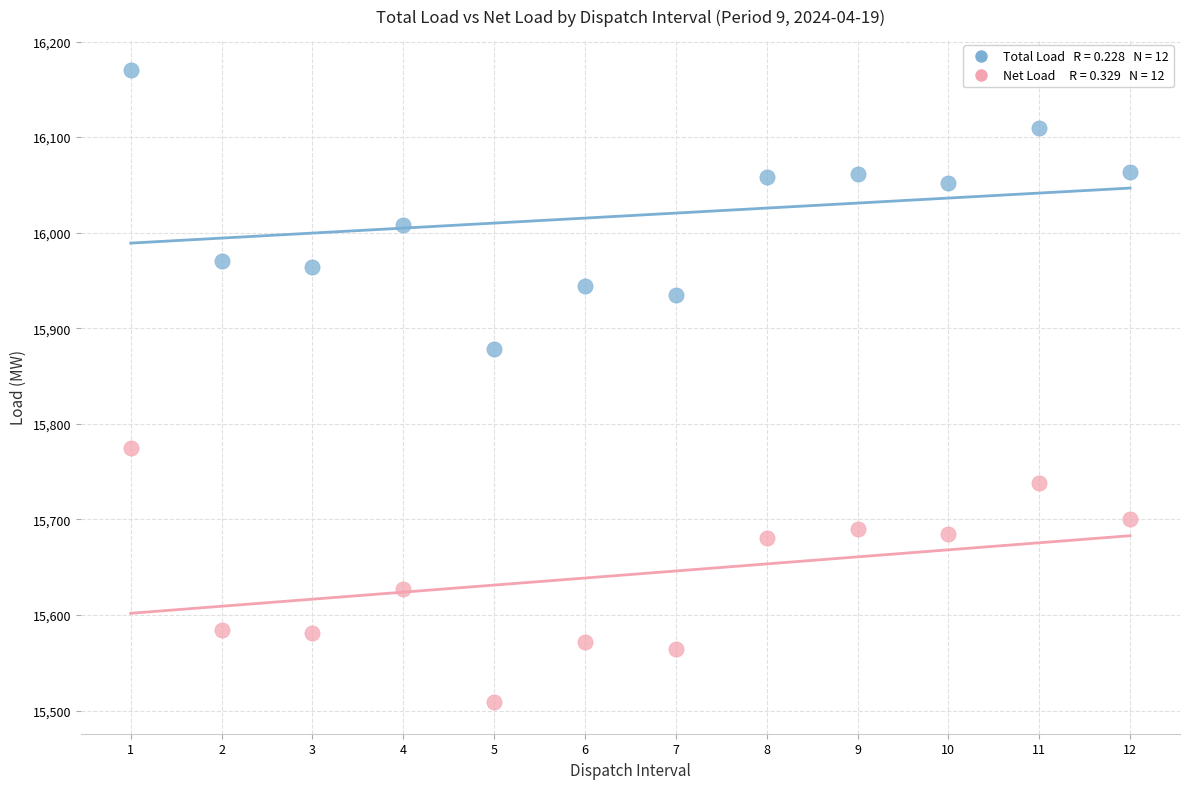

Across all series, what Y value is closest to 15839?

15878.3